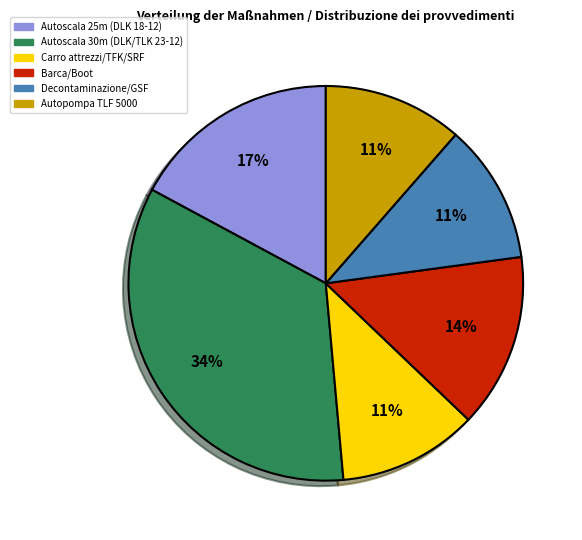

Is the sum of Autoscala 30m (DLK/TLK 23-12) and Barca/Boot greater than half?

No